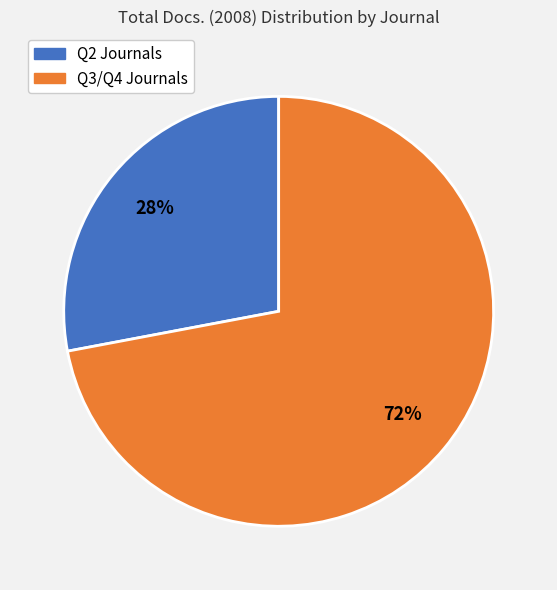

To the nearest percent, what is the difference between the largest and smallest slice percentages?

44%